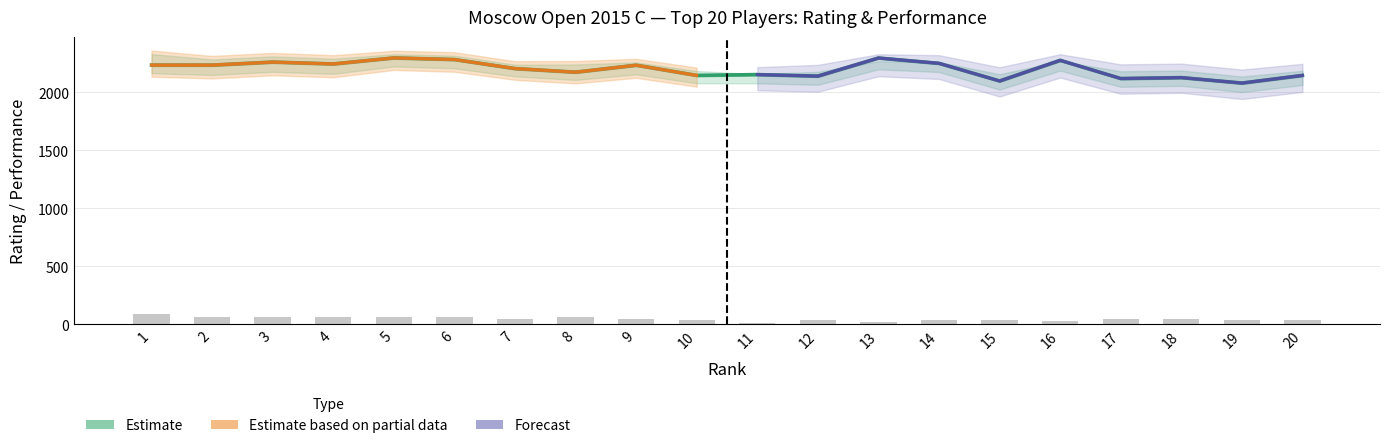

What is the difference between the Rating values at 7 and 1?

30.0